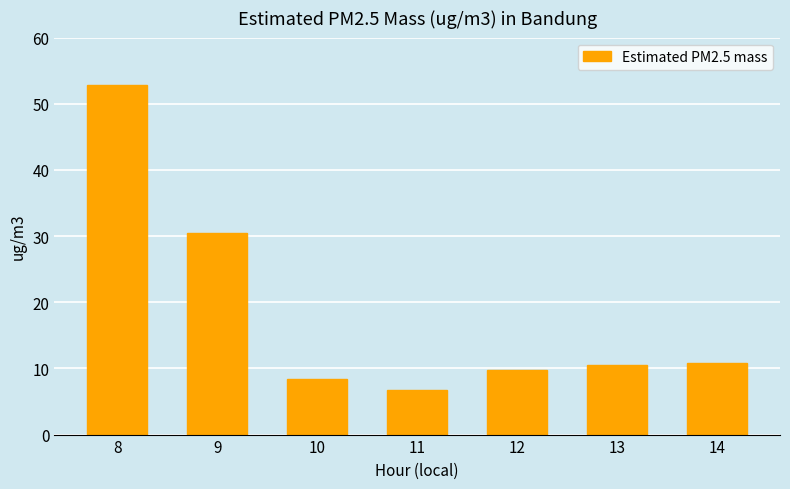

What is the maximum value shown in the chart?

52.9